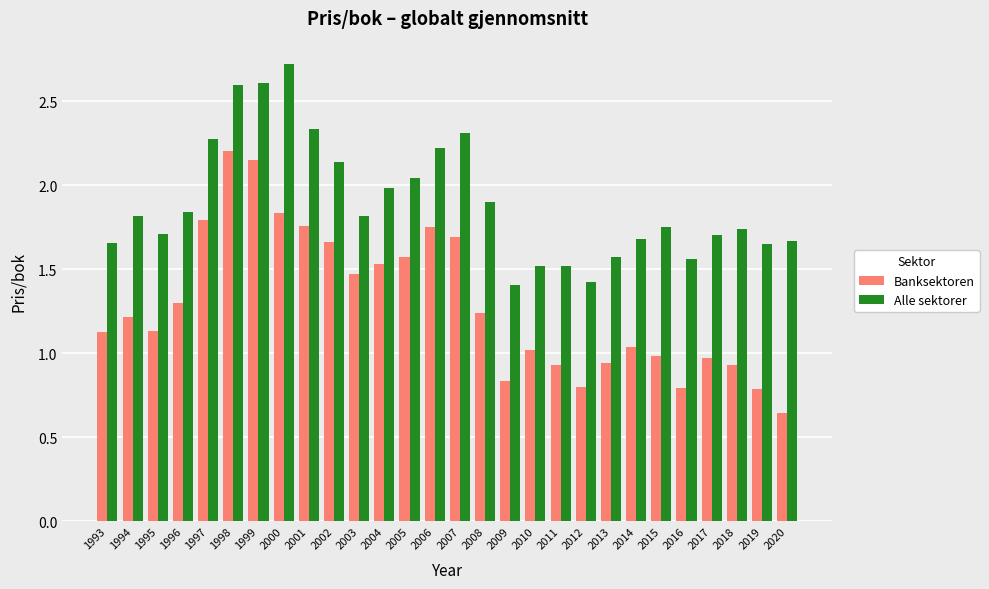

Does the chart contain any negative values?

No